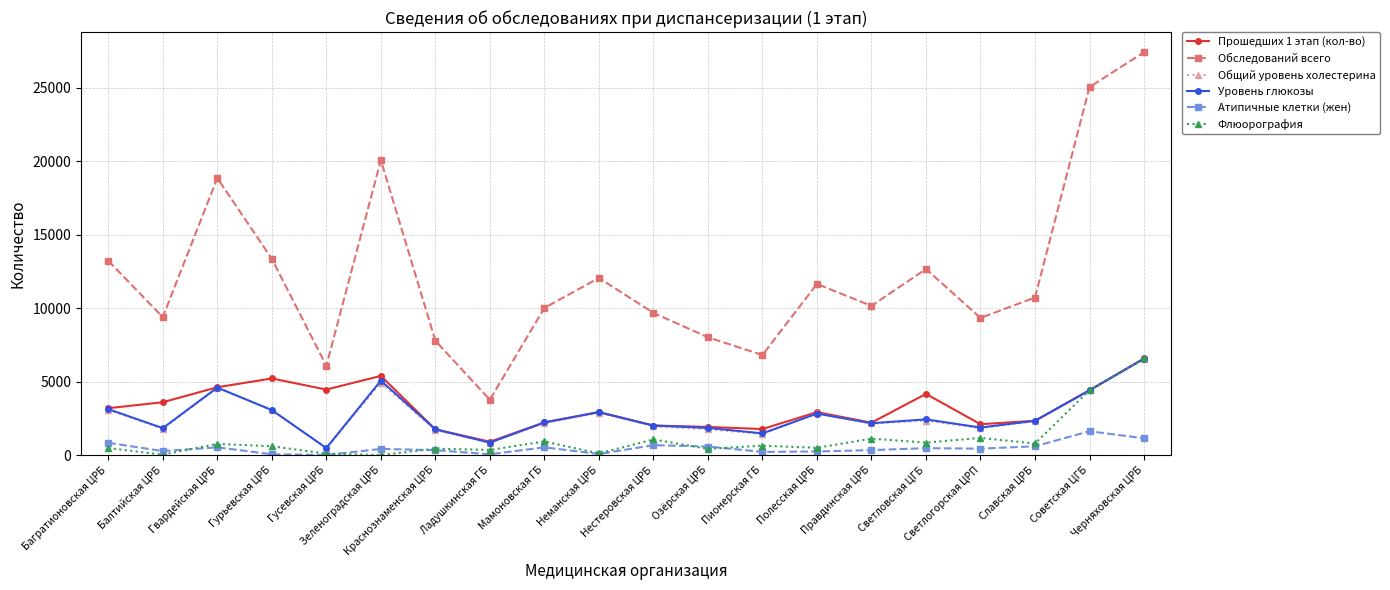

True or false: Обследований всего and Общий уровень холестерина cross at least once.

False